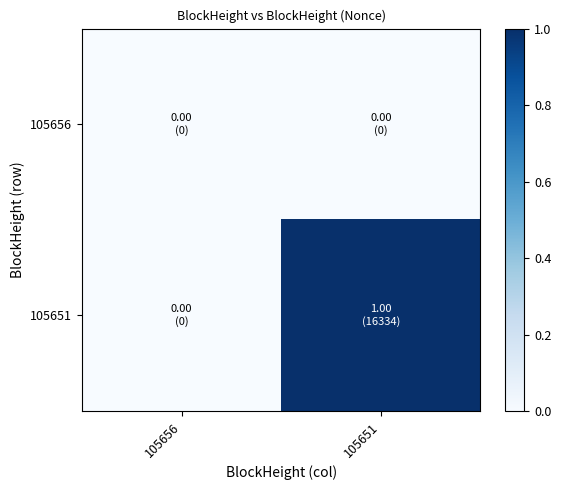

Rank the series by their average value, from highest to lowest.

105651, 105656